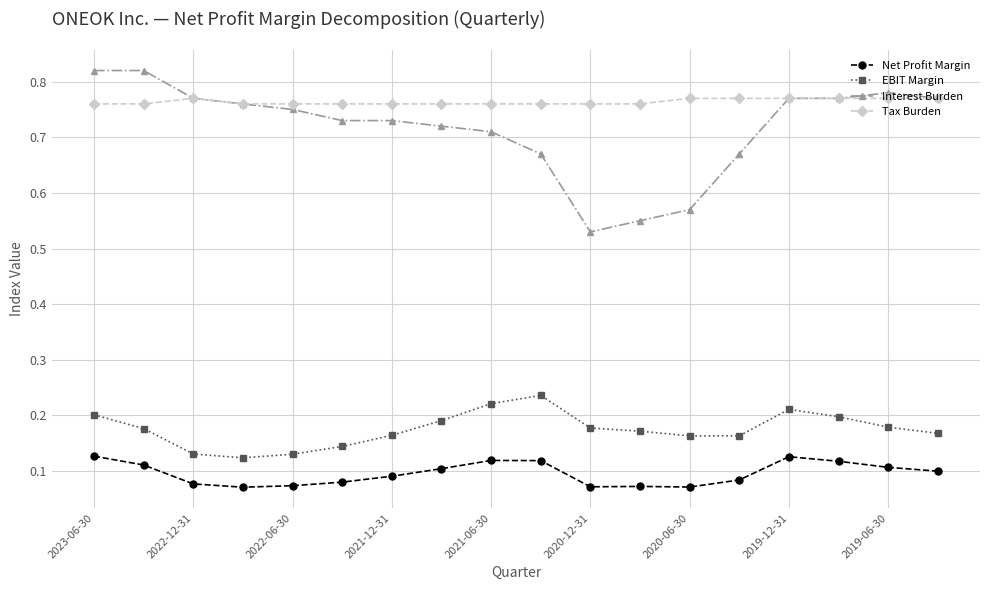

True or false: EBIT Margin and Tax Burden cross at least once.

False